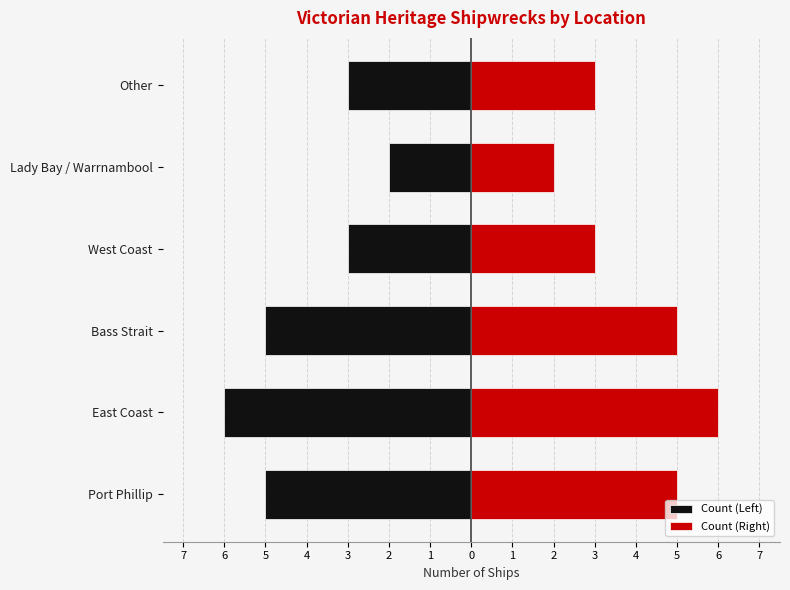

What is the sum of the Count (Left) values at Lady Bay / Warrnambool and Other?

-5